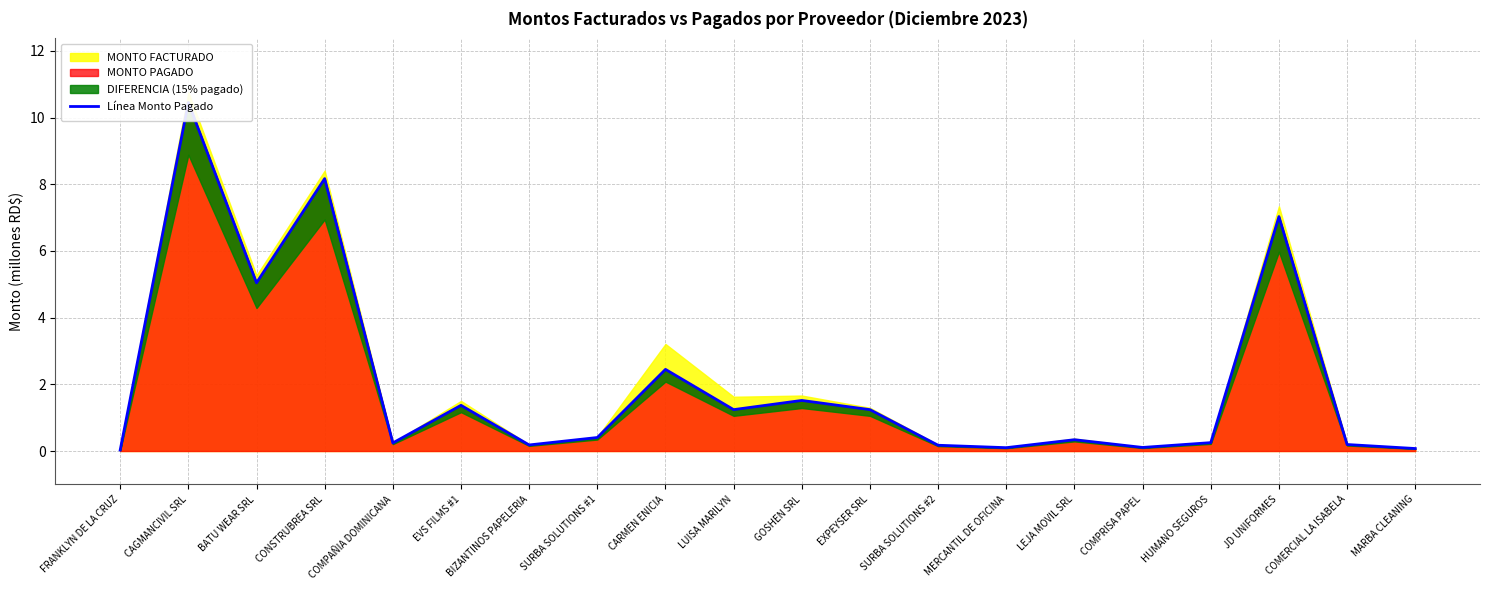

Reading left to right, what are all the values shown in this chart?

FRANKLYN DE LA CRUZ=0.0	CAGMANCIVIL SRL=10.5	BATU WEAR SRL=5.0	CONSTRUBREA SRL=8.2	COMPAÑIA DOMINICANA=0.2	EVS FILMS #1=1.4	BIZANTINOS PAPELERIA=0.2	SURBA SOLUTIONS #1=0.4	CARMEN ENICIA=2.4	LUISA MARILYN=1.2	GOSHEN SRL=1.5	EXPEYSER SRL=1.2	SURBA SOLUTIONS #2=0.2	MERCANTIL DE OFICINA=0.1	LEJA MOVIL SRL=0.3	COMPRISA PAPEL=0.1	HUMANO SEGUROS=0.3	JD UNIFORMES=7.0	COMERCIAL LA ISABELA=0.2	MARBA CLEANING=0.1